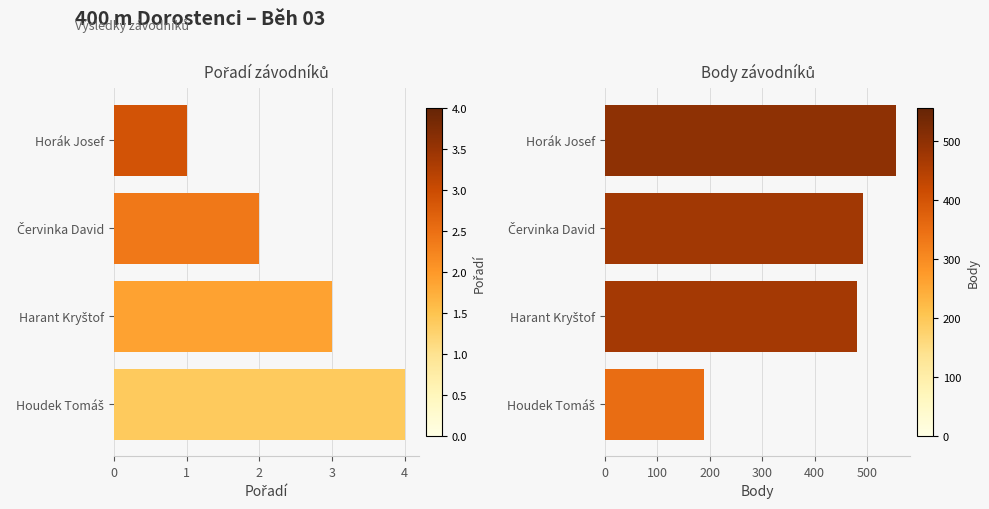

True or false: Body has a value of 290 at Harant Kryštof.

False